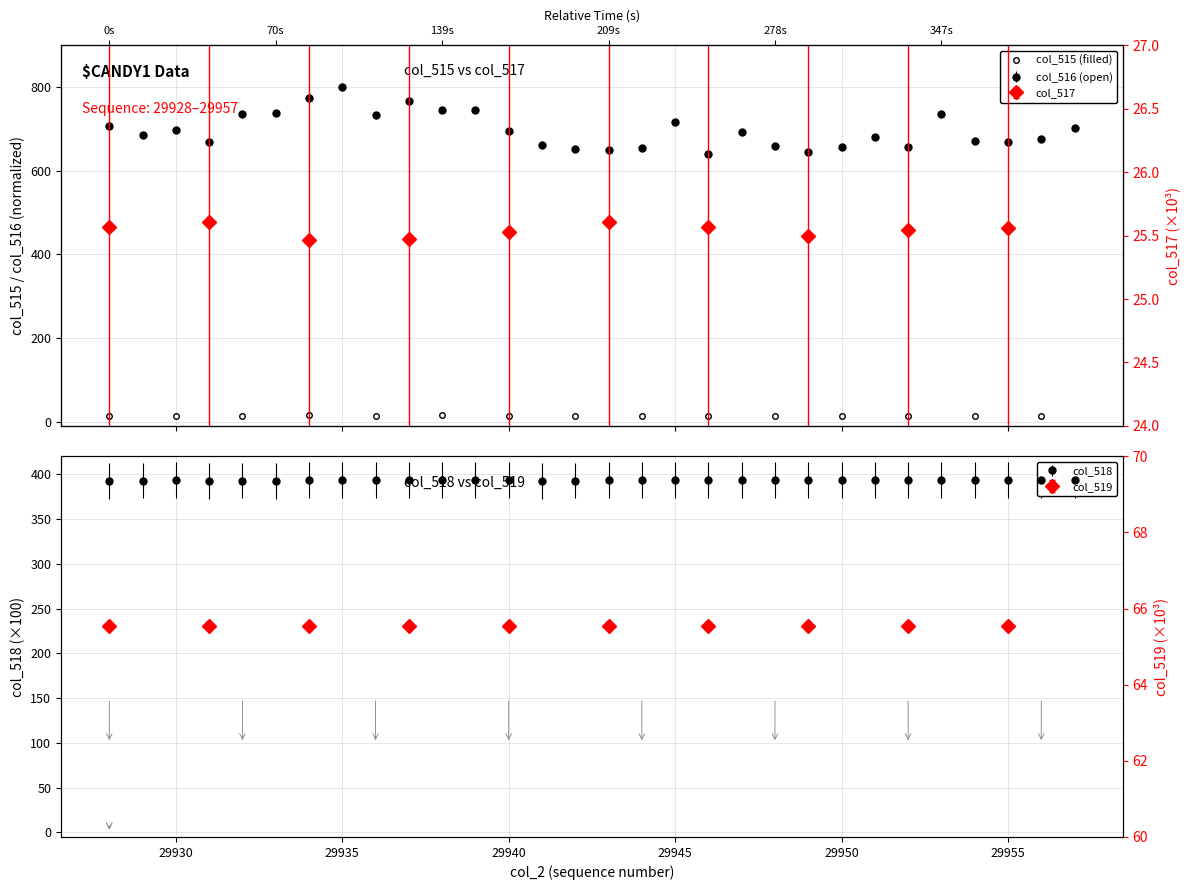

True or false: there are more than 2 points higher than both neighbors.

True